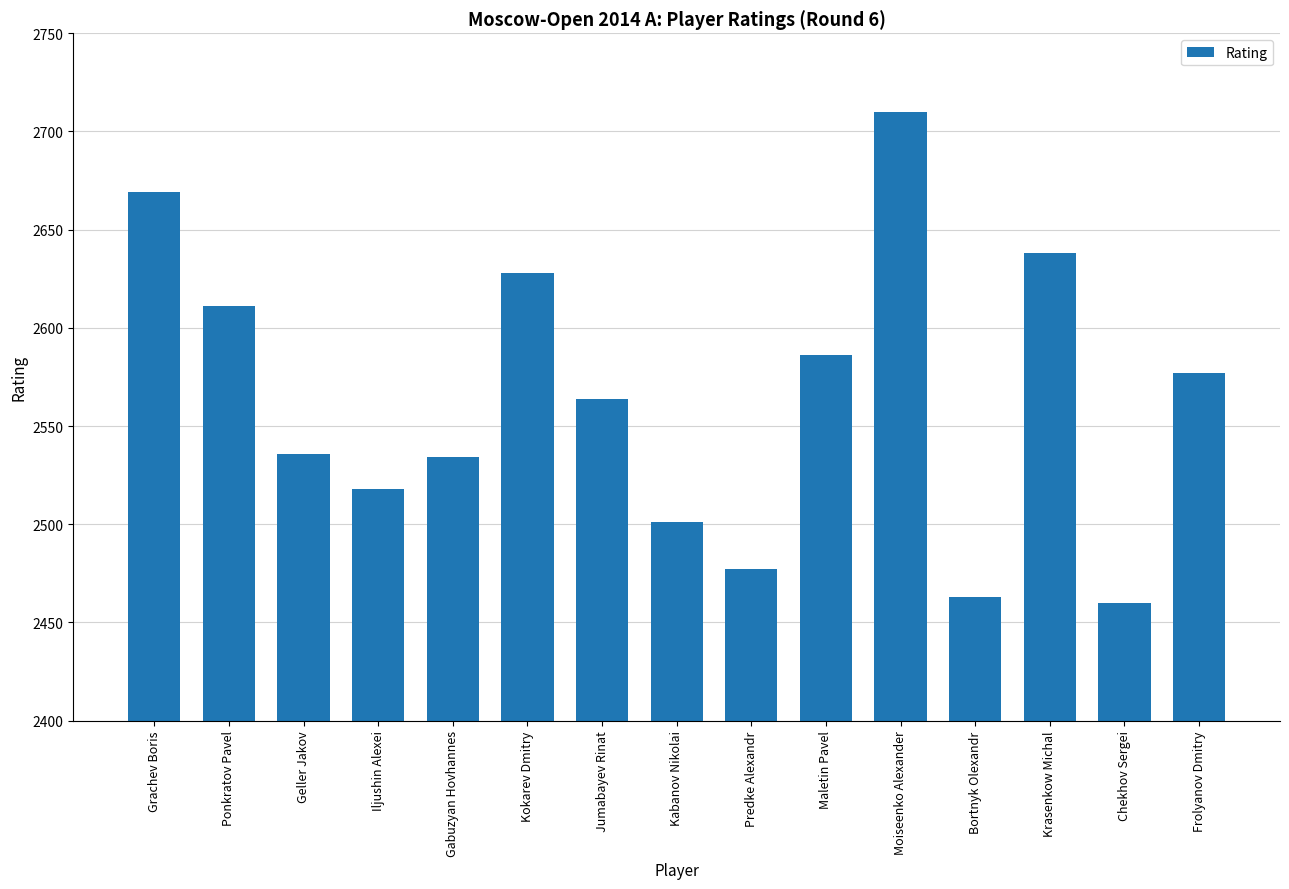

Is it true that the value at Iljushin Alexei is 4494?

False